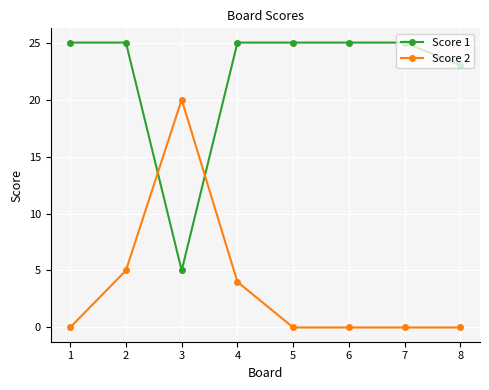

Where is Score 1 nearest to the value 15?

8